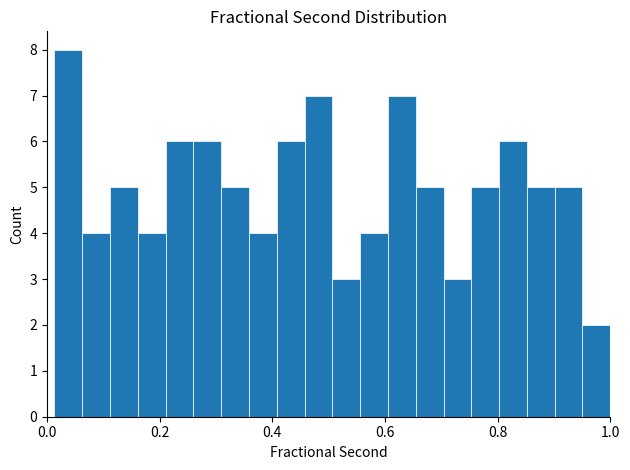

Read against the x-axis, roughly where is the centre of the tallest bar?

0.04